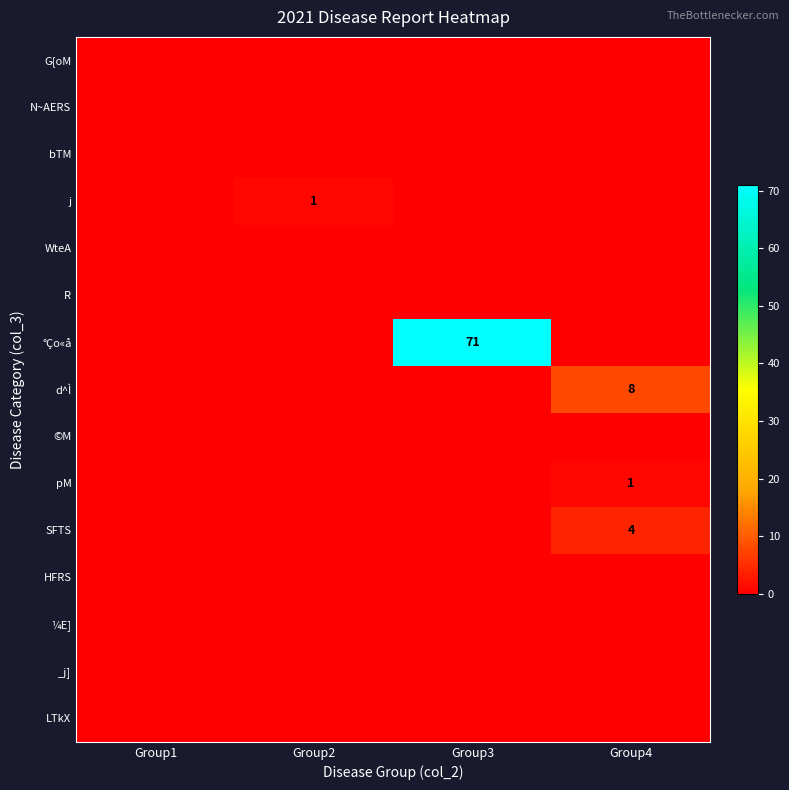

Rank the categories by ¼E] value from highest to lowest.

Group1, Group2, Group3, Group4